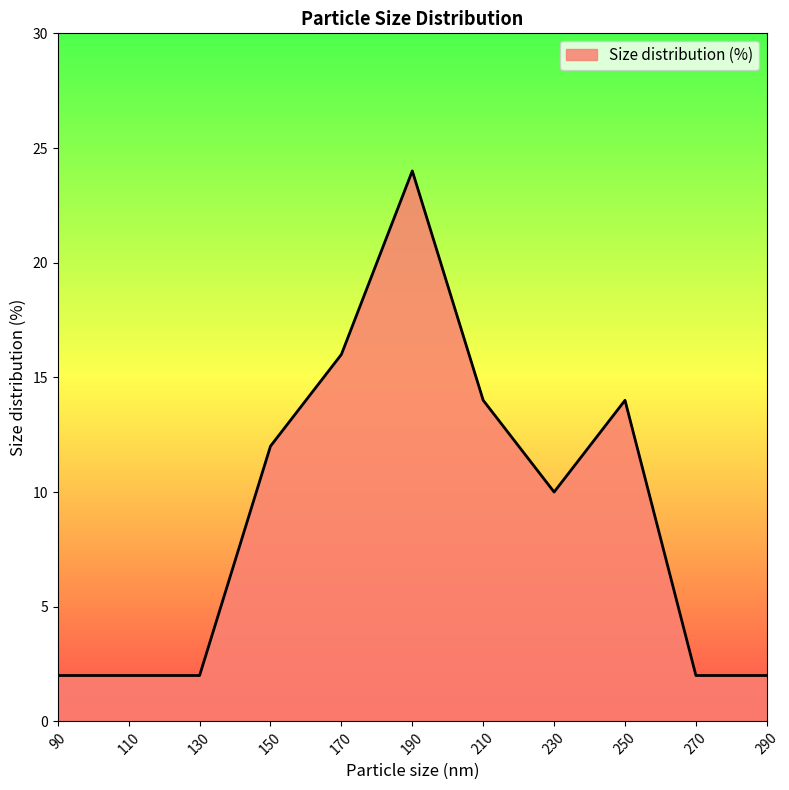

The chart shows a value of 2 at 110. True or false?

True